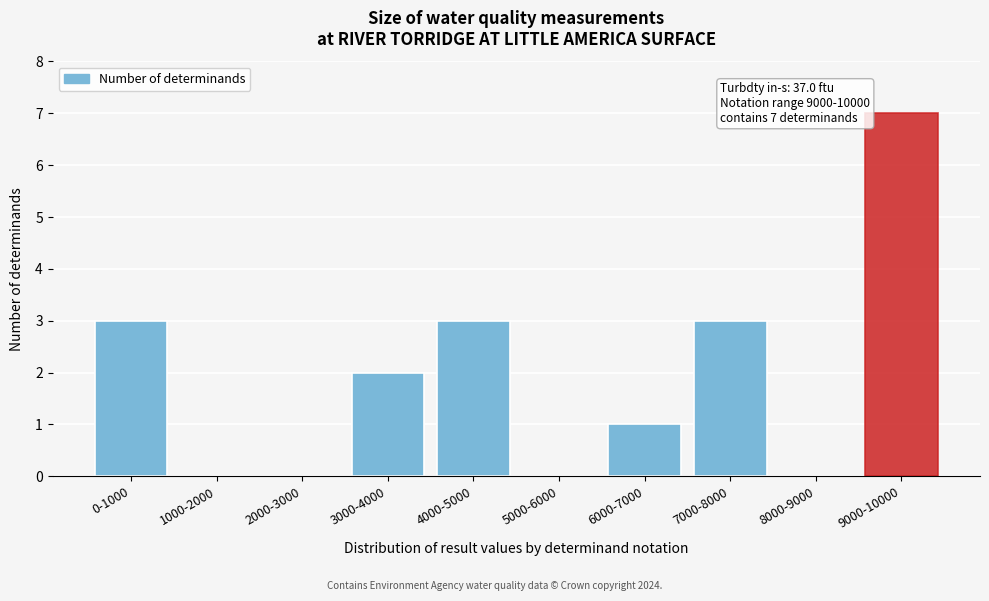

Reading left to right, extract all data points from this chart.

0-1000=3	1000-2000=0	2000-3000=0	3000-4000=2	4000-5000=3	5000-6000=0	6000-7000=1	7000-8000=3	8000-9000=0	9000-10000=7